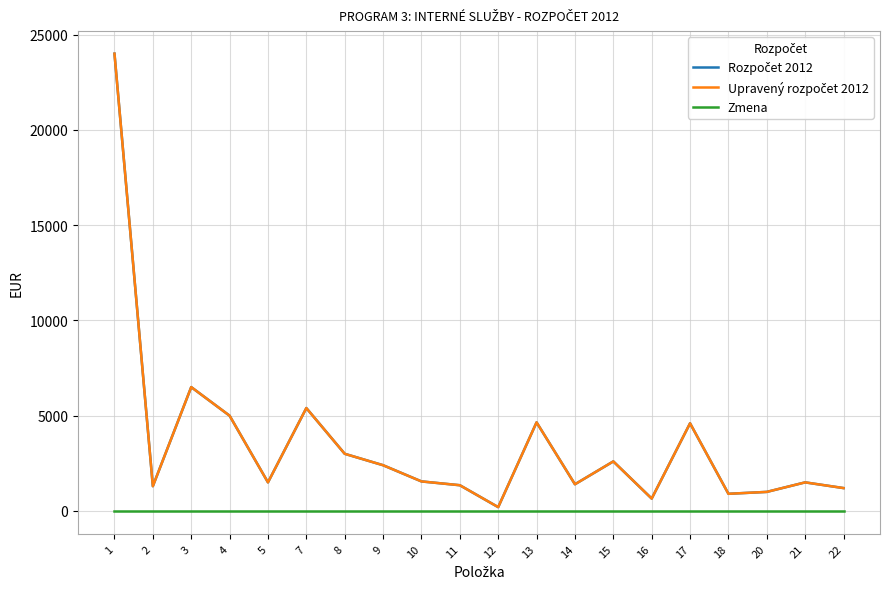

Reading left to right, list all the values displayed in this chart.

Rozpočet 2012: 24000	1300	6500	5000	1500	5400	3000	2400	1550	1350	200	4650	1400	2600	650	4600	900	1000	1500	1200
Upravený rozpočet 2012: 24000	1300	6500	5000	1500	5400	3000	2400	1550	1350	200	4650	1400	2600	650	4600	900	1000	1500	1200
Zmena: 0	0	0	0	0	0	0	0	0	0	0	0	0	0	0	0	0	0	0	0